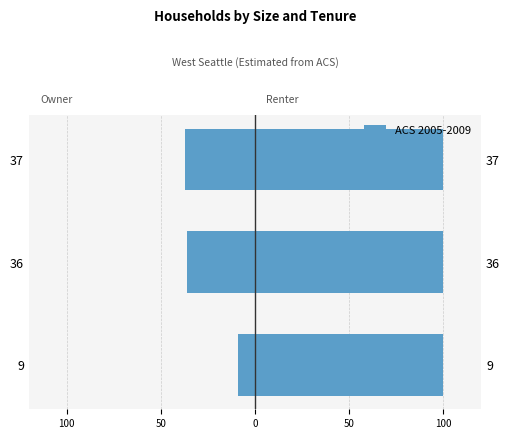

Count the number of categories in the chart.

3